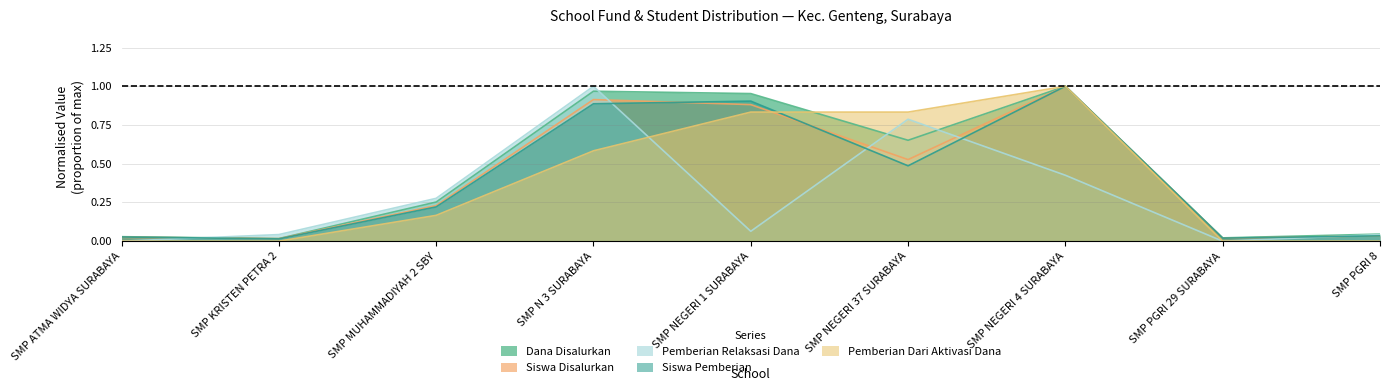

Reading left to right, extract all data points from this chart.

Dana Disalurkan: 0.0	0.0	0.3	1.0	1.0	0.7	1.0	0.0	0.0
Siswa Disalurkan: 0.0	0.0	0.2	0.9	0.9	0.5	1.0	0.0	0.0
Pemberian Relaksasi Dana: 0.0	0.0	0.3	1.0	0.1	0.8	0.4	0.0	0.0
Siswa Pemberian: 0.0	0.0	0.2	0.9	0.9	0.5	1.0	0.0	0.0
Pemberian Dari Aktivasi Dana: 0.0	0.0	0.2	0.6	0.8	0.8	1.0	0.0	0.0